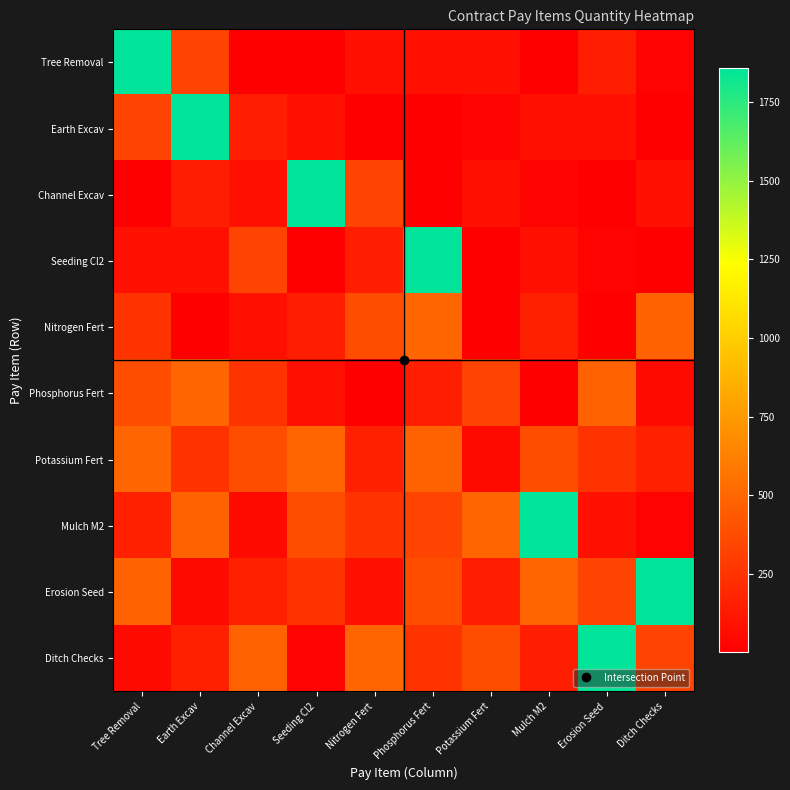

What is the greatest value displayed?

1857.0